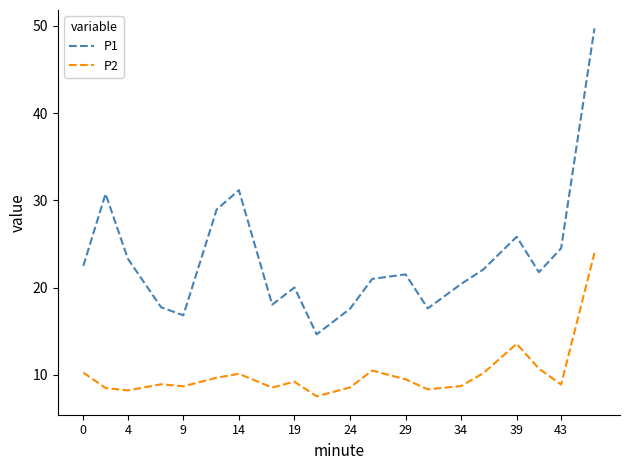

How many lines are shown in the chart?

2